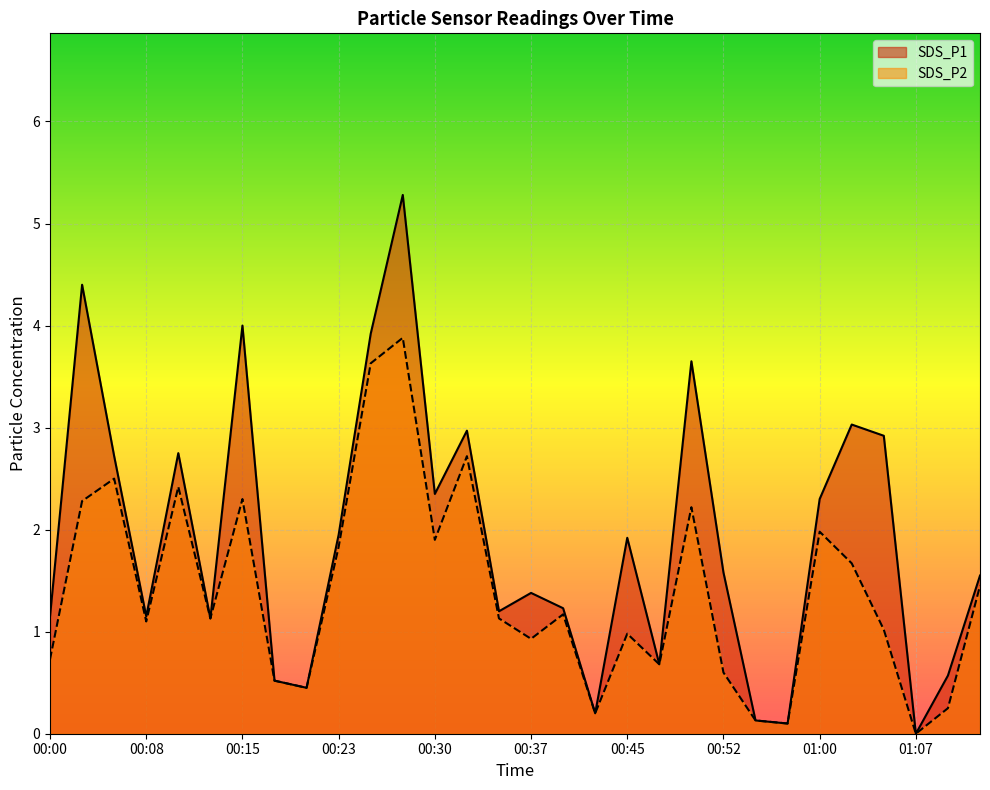

Reading left to right, list all the values displayed in this chart.

SDS_P1: 1.1	4.4	2.7	1.1	2.8	1.1	4.0	0.5	0.5	1.9	3.9	5.3	2.4	3.0	1.2	1.4	1.2	0.2	1.9	0.7	3.6	1.6	0.1	0.1	2.3	3.0	2.9	0.0	0.6	1.6
SDS_P2: 0.7	2.3	2.5	1.1	2.4	1.1	2.3	0.5	0.5	1.8	3.6	3.9	1.9	2.7	1.1	0.9	1.2	0.2	1.0	0.7	2.2	0.6	0.1	0.1	2.0	1.7	1.0	0.0	0.2	1.4